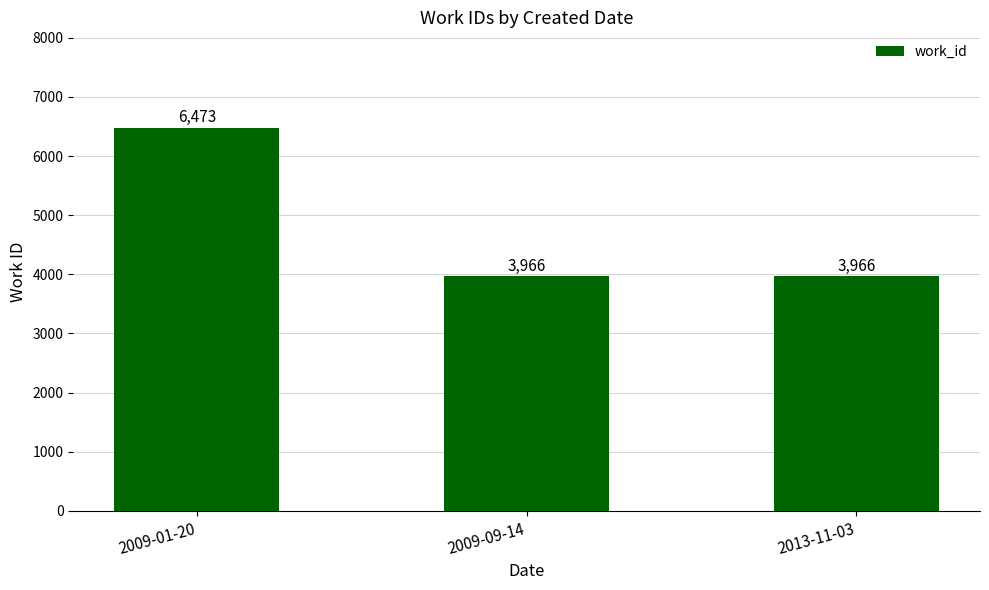

How many data points does each series have?

3